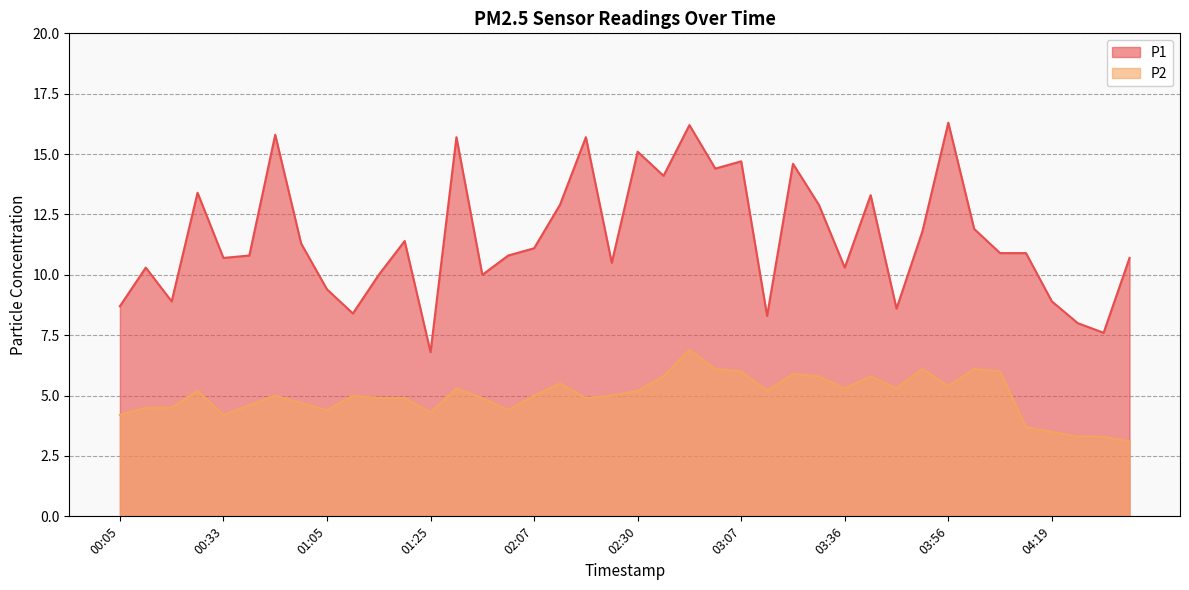

At which category is the sum across all series the highest?

02:45